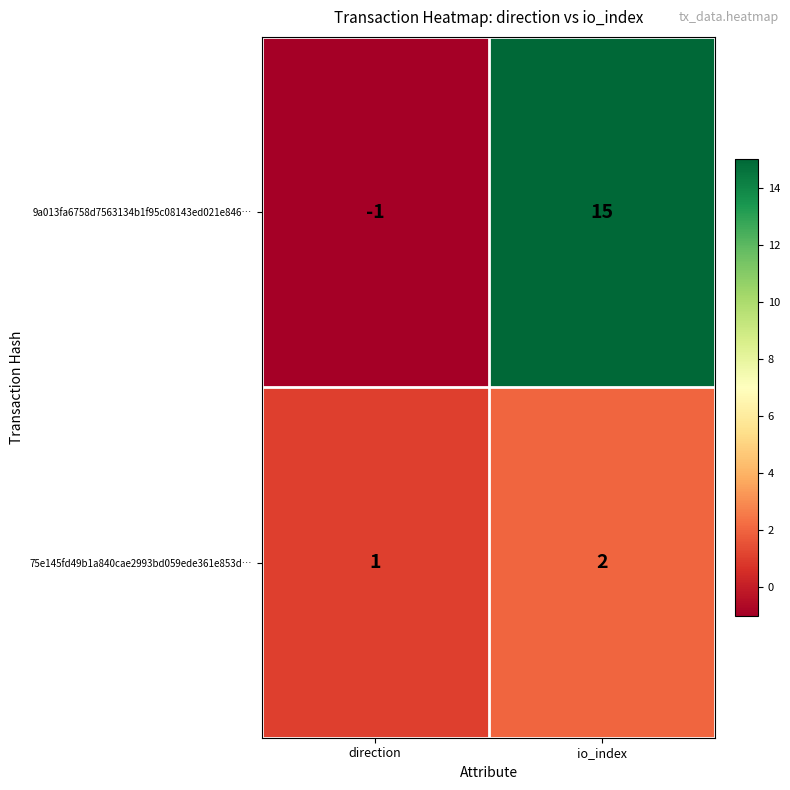

Reading left to right, what are all the values shown in this chart?

9a013fa6758d7563134b1f95c08143ed021e846…: -1	15
75e145fd49b1a840cae2993bd059ede361e853d…: 1	2